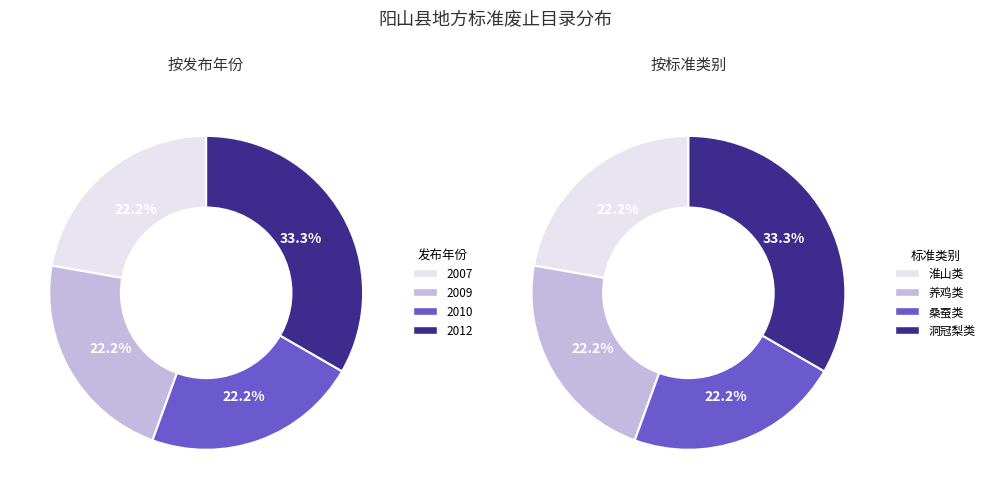

Is it true that 2012 is 22% of the pie?

False